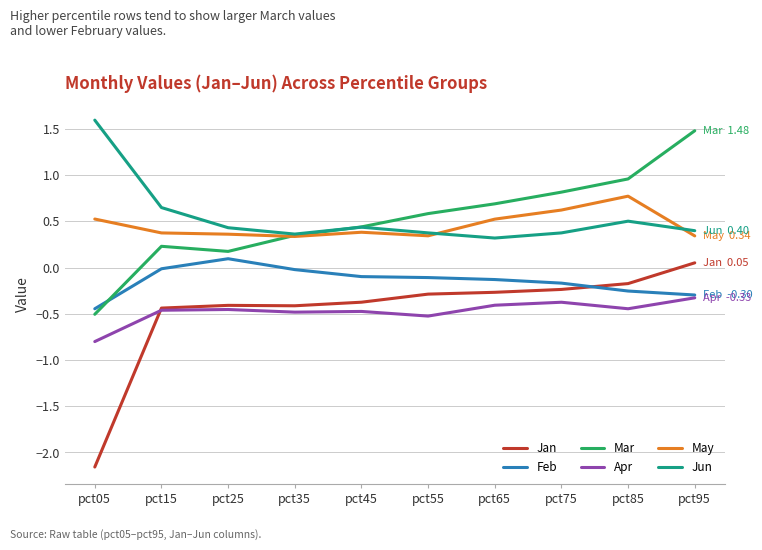

At which category does the chart reach its minimum across all series?

pct05